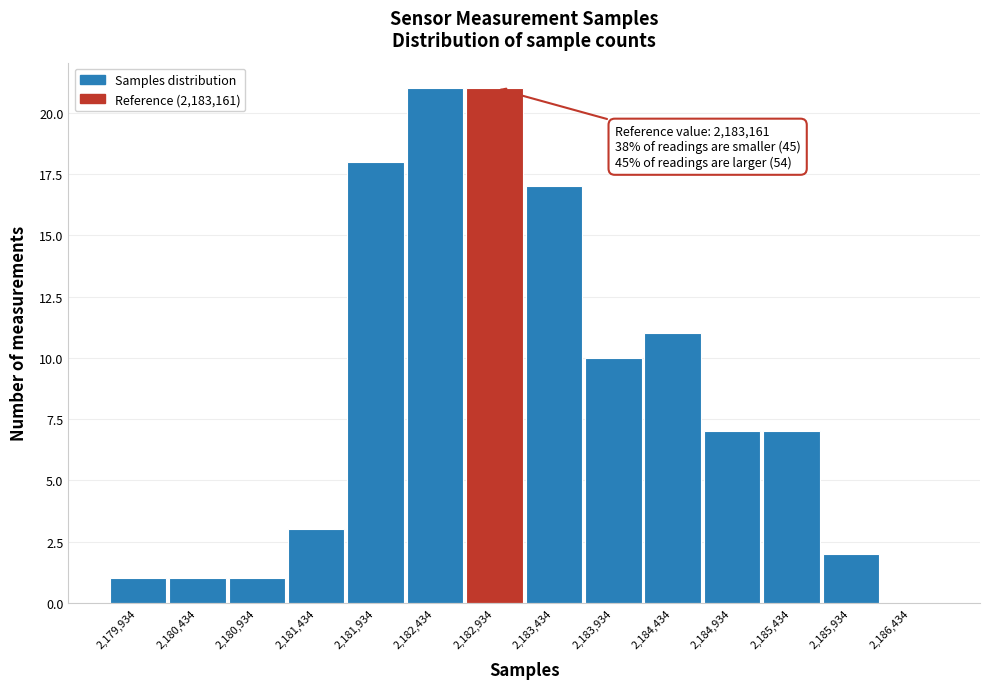

Reading left to right, list all the values displayed in this chart.

2,179,934=1	2,180,434=1	2,180,934=1	2,181,434=3	2,181,934=18	2,182,434=21	2,182,934=21	2,183,434=17	2,183,934=10	2,184,434=11	2,184,934=7	2,185,434=7	2,185,934=2	2,186,434=0